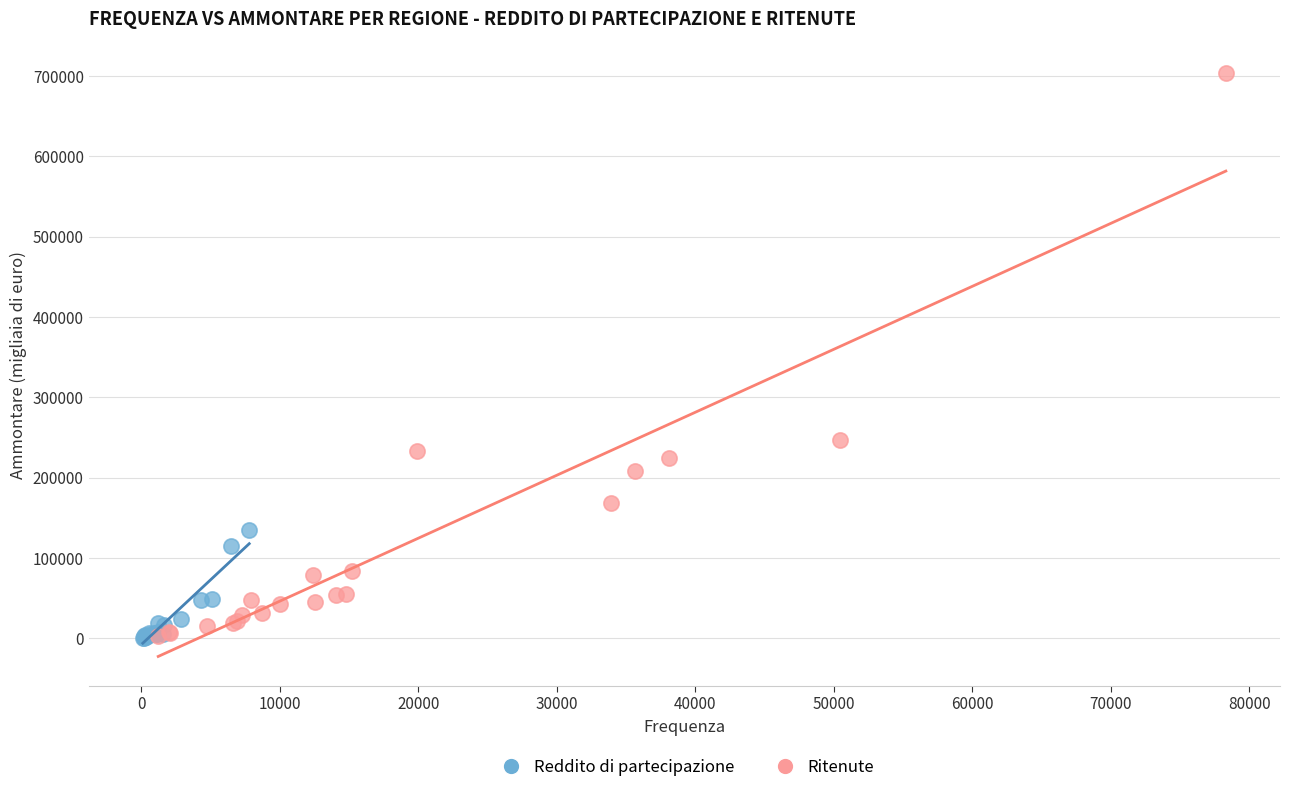

Which series has the largest Y range (max minus min)?

Ritenute